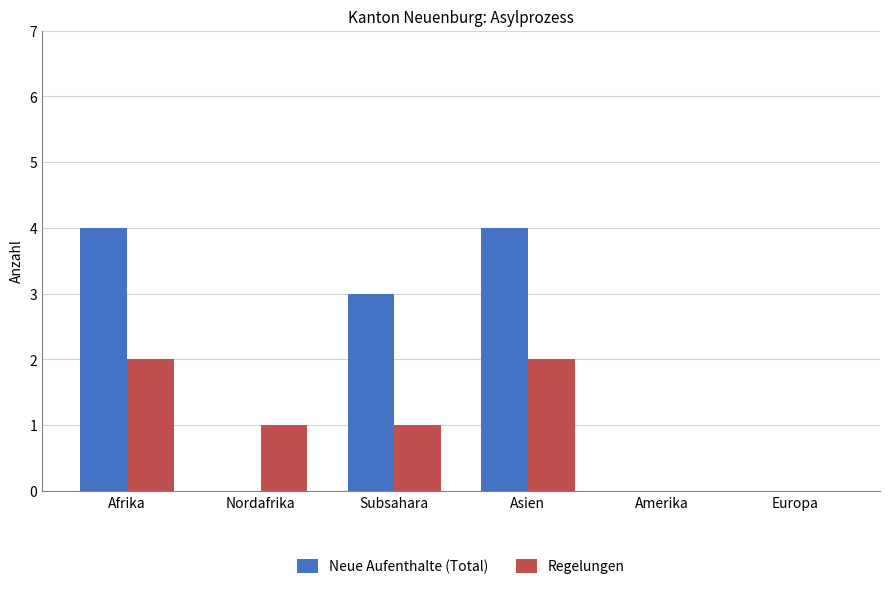

What is the sum of the Regelungen values at Asien and Subsahara?

3